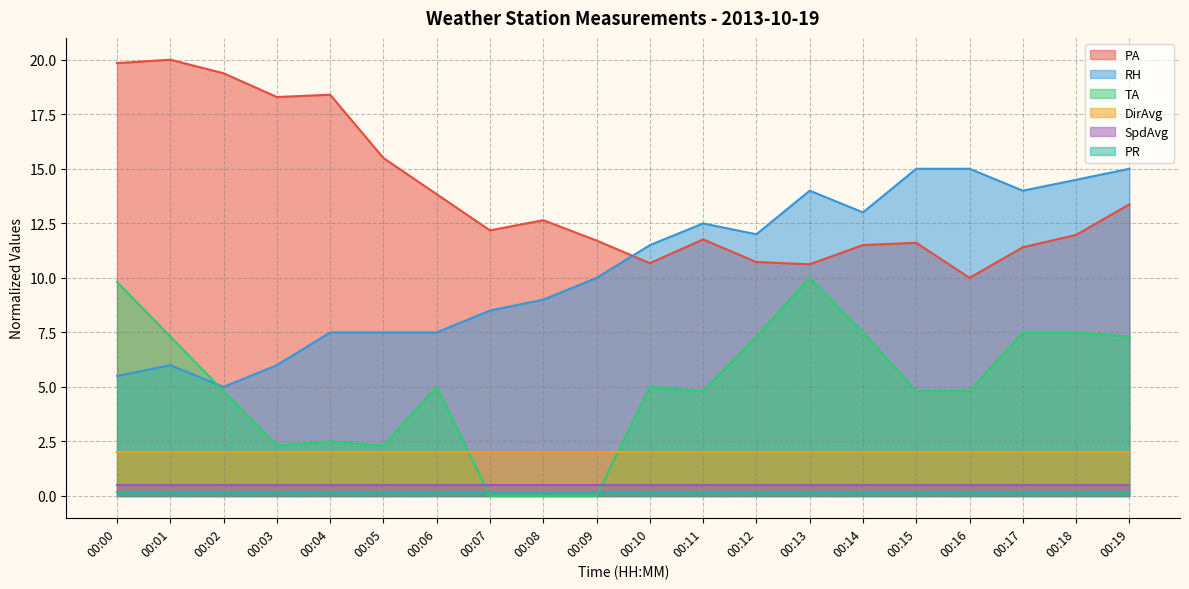

Where is RH nearest to the value 10?

00:09